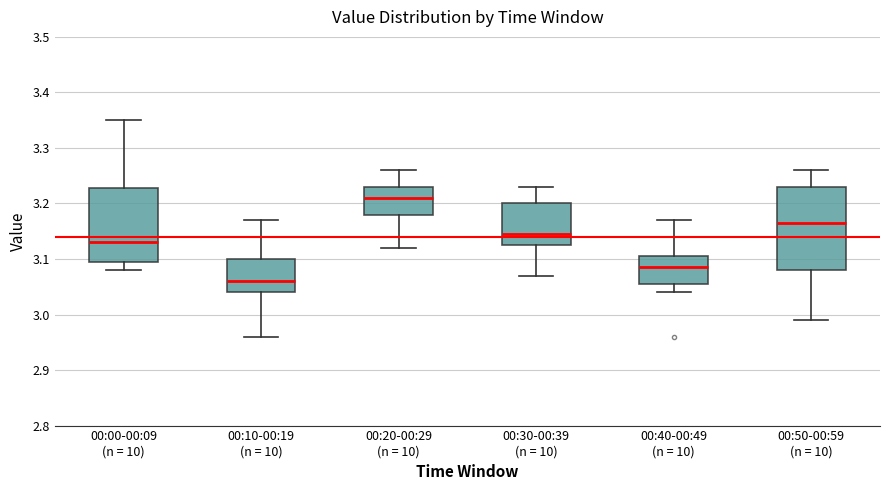

Reading left to right, transcribe this box plot: for each box, give where its median line is, the range the box spans, and where its two whiskers end, as read against the y-axis. The values are not printed on the chart, so give them approximately, as read against the axis.

00:00-00:09 (n = 10): median 3.13, box 3.10 to 3.23, whiskers 3.08 to 3.35
00:10-00:19 (n = 10): median 3.06, box 3.04 to 3.10, whiskers 2.96 to 3.17
00:20-00:29 (n = 10): median 3.21, box 3.18 to 3.23, whiskers 3.12 to 3.26
00:30-00:39 (n = 10): median 3.15, box 3.13 to 3.20, whiskers 3.07 to 3.23
00:40-00:49 (n = 10): median 3.09, box 3.06 to 3.11, whiskers 3.04 to 3.17
00:50-00:59 (n = 10): median 3.17, box 3.08 to 3.23, whiskers 2.99 to 3.26